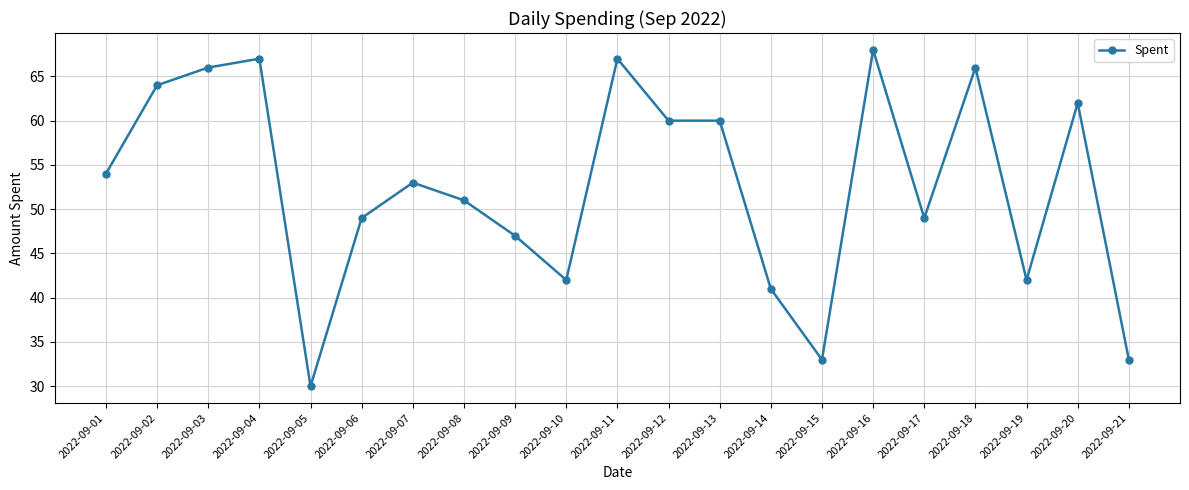

The value at 2022-09-13 is 101. True or false?

False